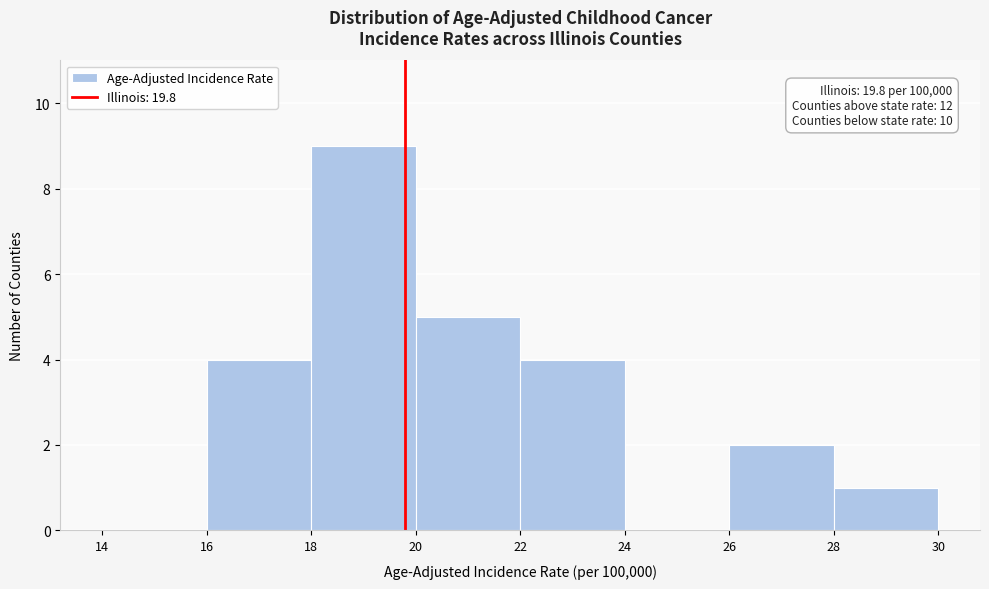

Over which range of the x-axis is the bar tallest?

18 to 20